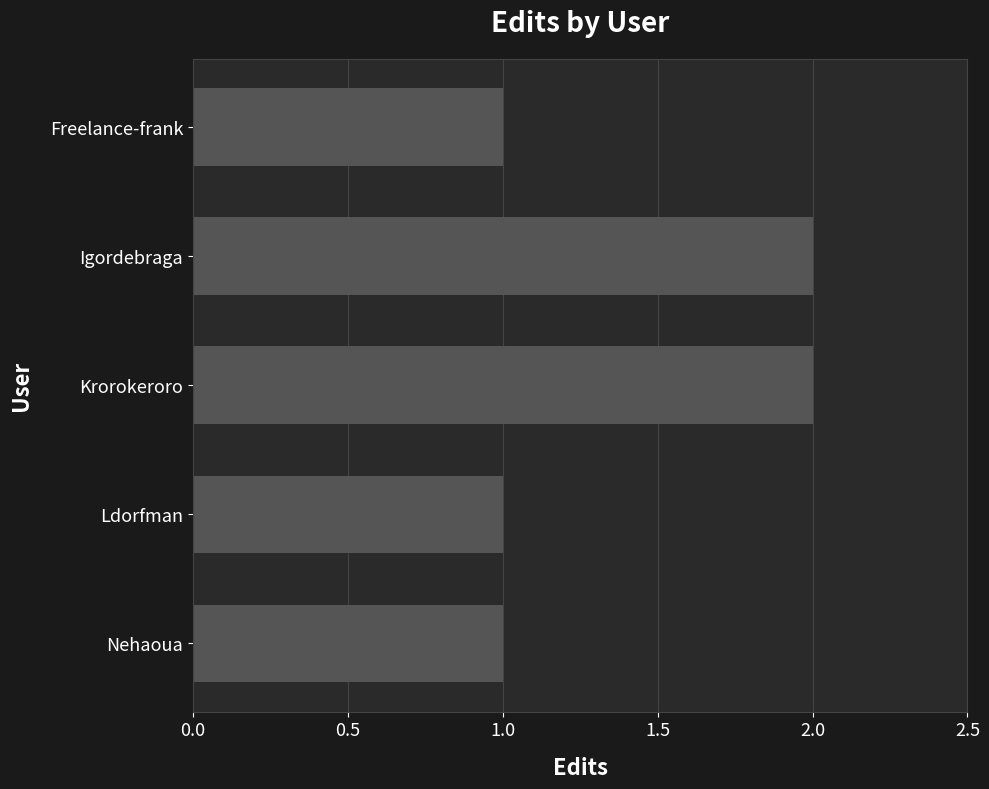

What is the value of the 4th bar from the top?

1